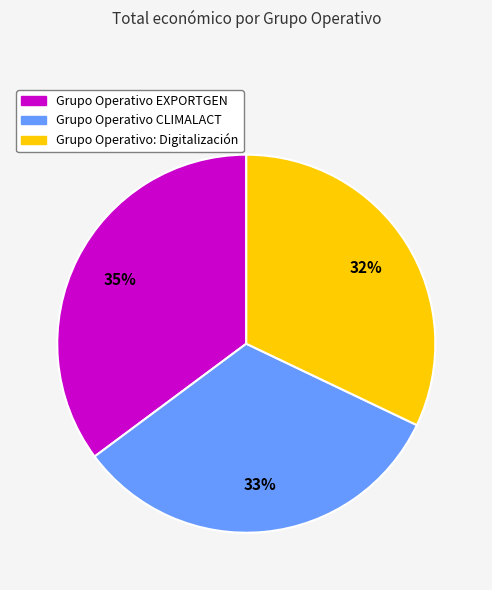

Between Grupo Operativo CLIMALACT and Grupo Operativo EXPORTGEN, which is larger?

Grupo Operativo EXPORTGEN